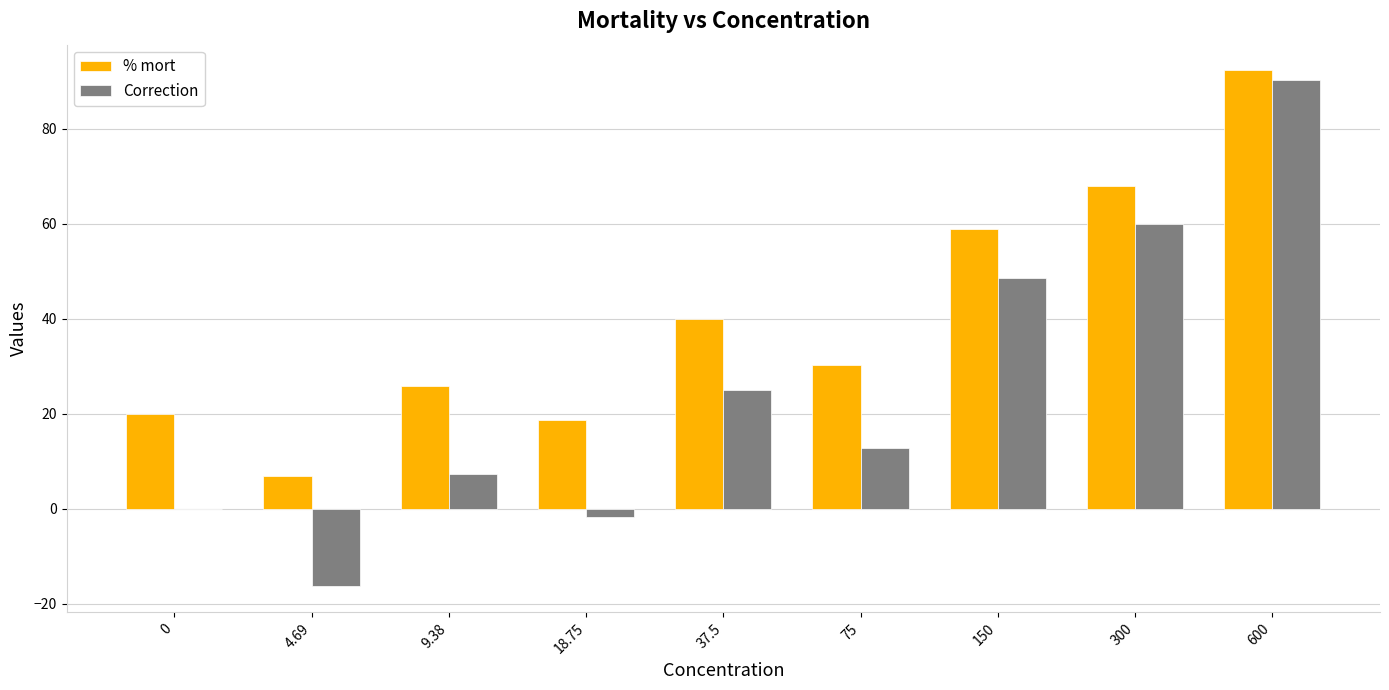

Reading left to right, transcribe all the data shown in this chart.

% mort: 20.0	6.9	25.9	18.6	40.0	30.3	58.8	68.0	92.3
Correction: 0.0	-16.4	7.4	-1.7	25.0	12.9	48.5	60.0	90.4